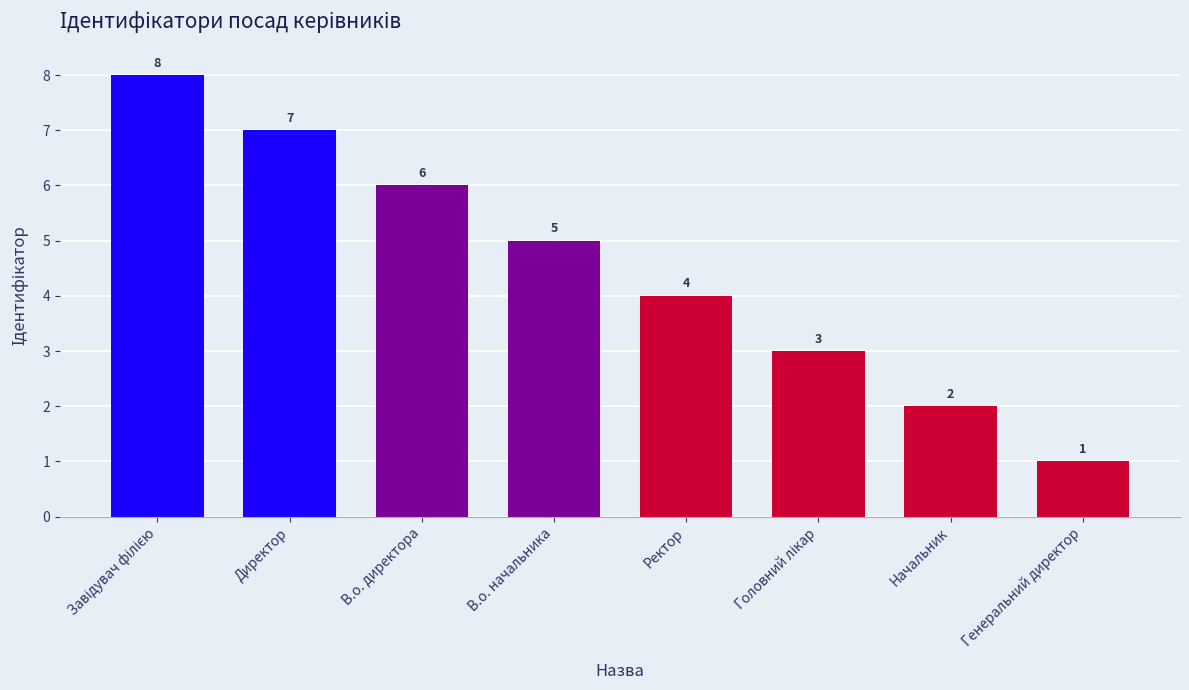

Which label corresponds to the smallest value in the chart?

Генеральний директор